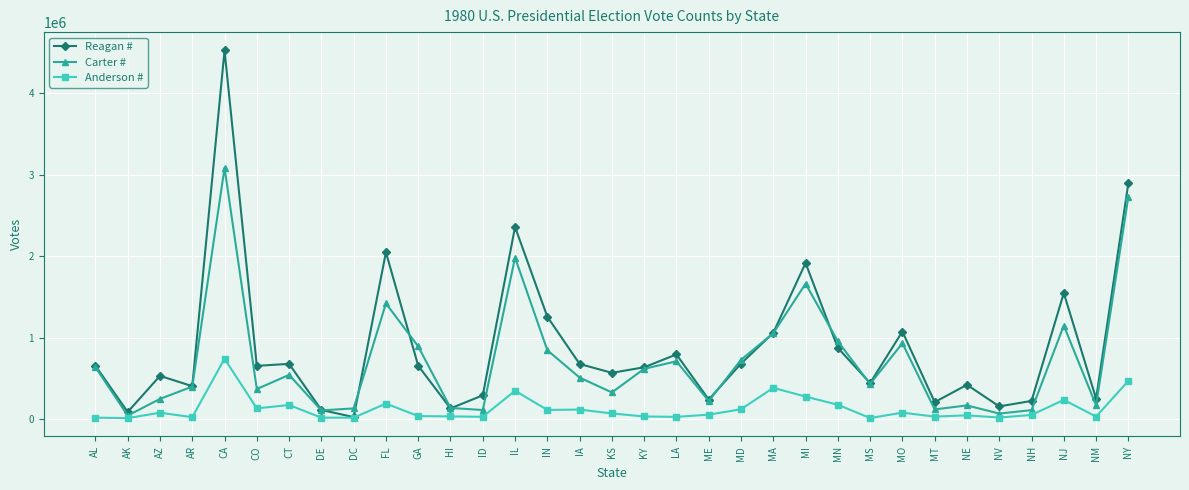

At which category does Reagan # reach its first local peak?

AZ